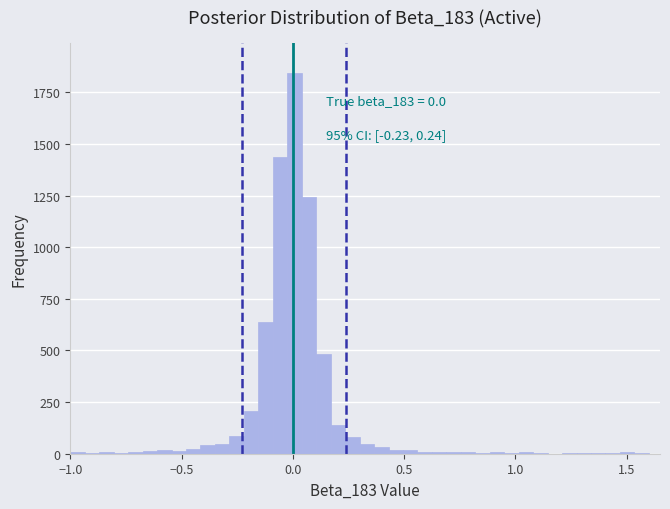

Around what value on the x-axis is the tallest bar? Give the approximate position of its centre, as read against the axis.

0.00